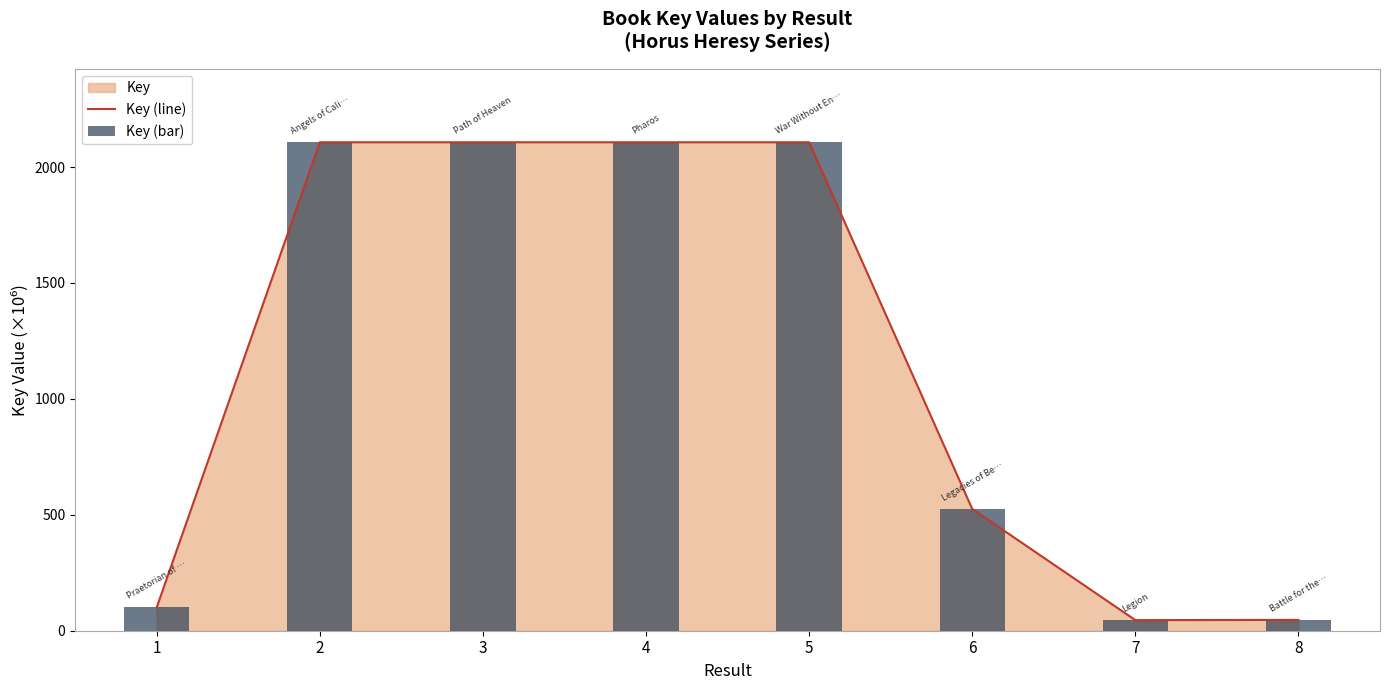

What is the approximate value of Key (bar) at 1?

100.3